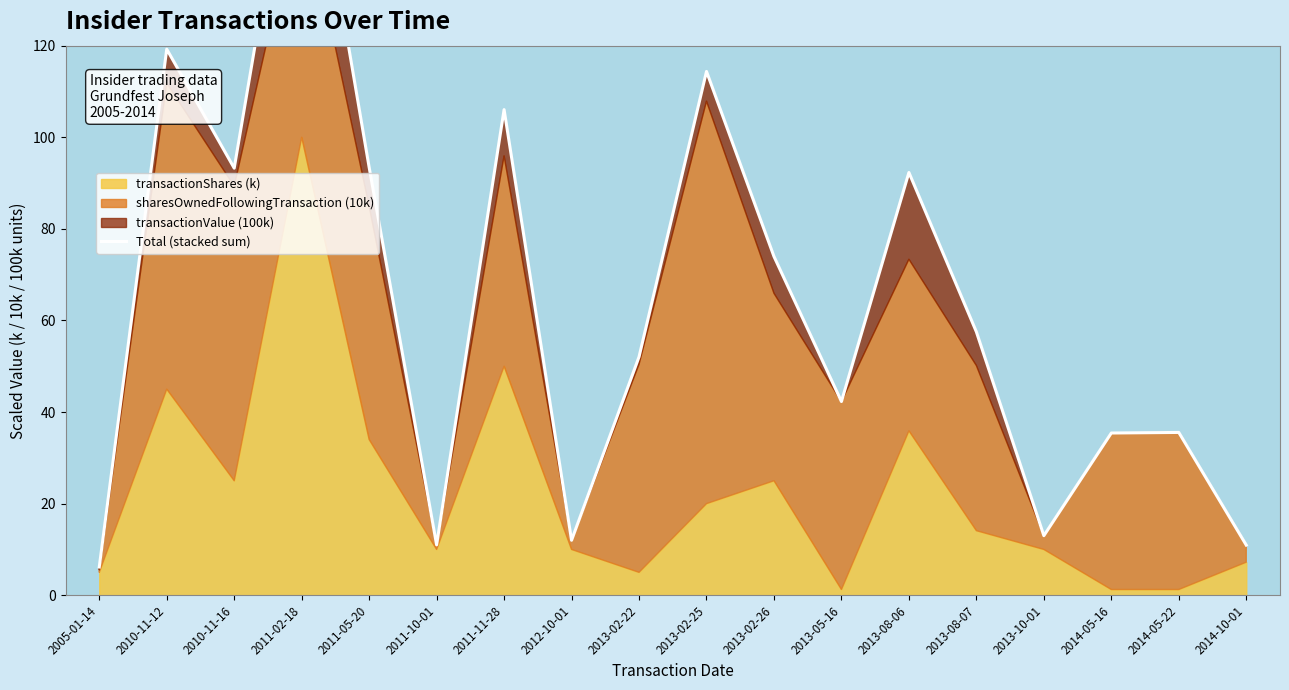

Reading right to left, list all the values displayed in this chart.

10.9	35.5	35.4	13.0	57.5	92.3	42.3	74.0	114.4	52.1	12.0	106.0	11.0	93.4	179.9	93.3	119.2	6.2